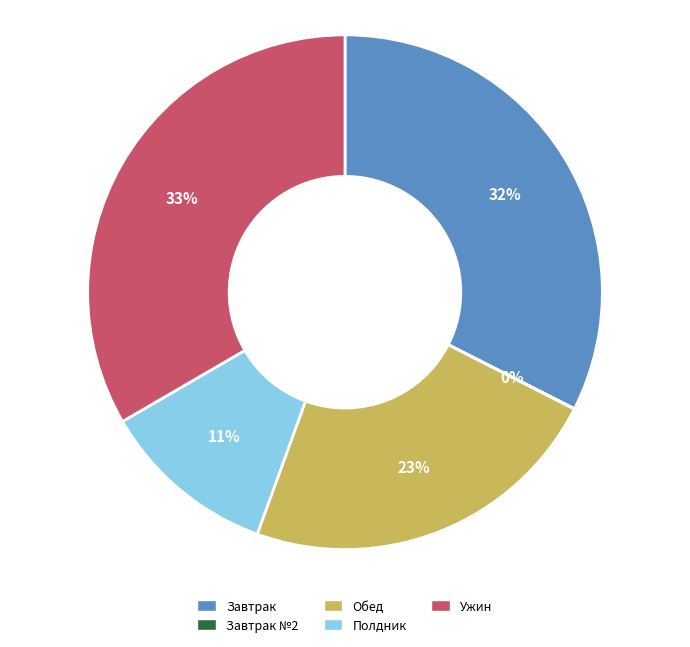

To the nearest percent, what percentage of the pie is Полдник?

11%